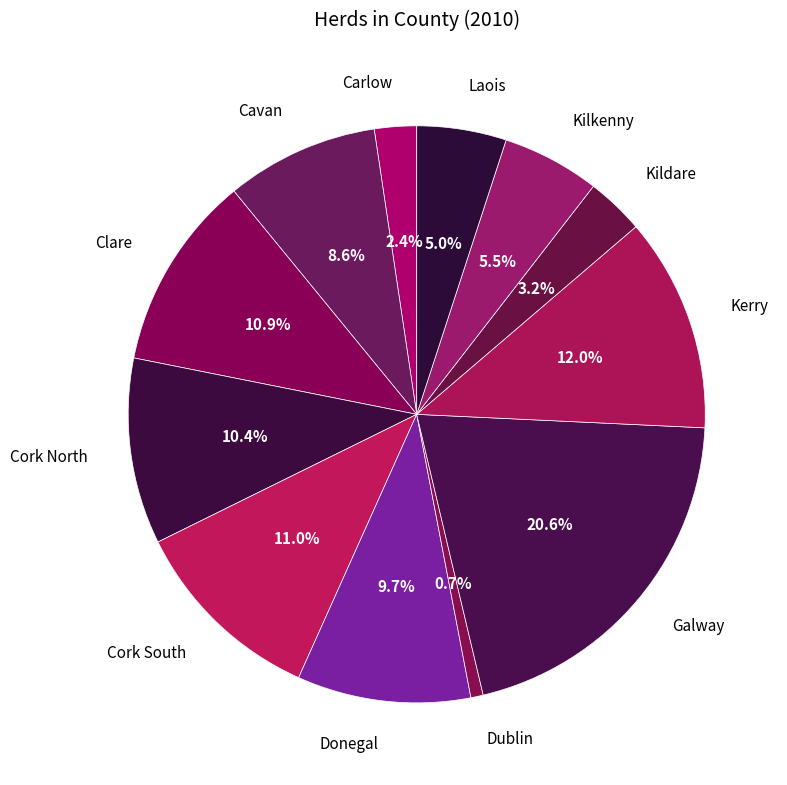

Is there any slice that represents more than half of the pie?

No